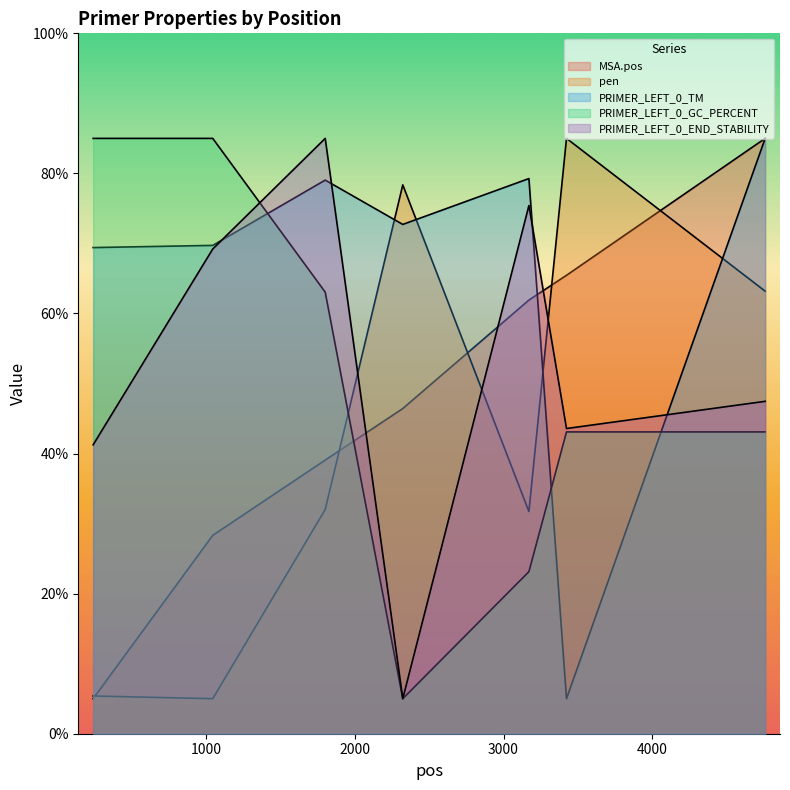

What is the approximate value of MSA.pos at 4761?

85.0